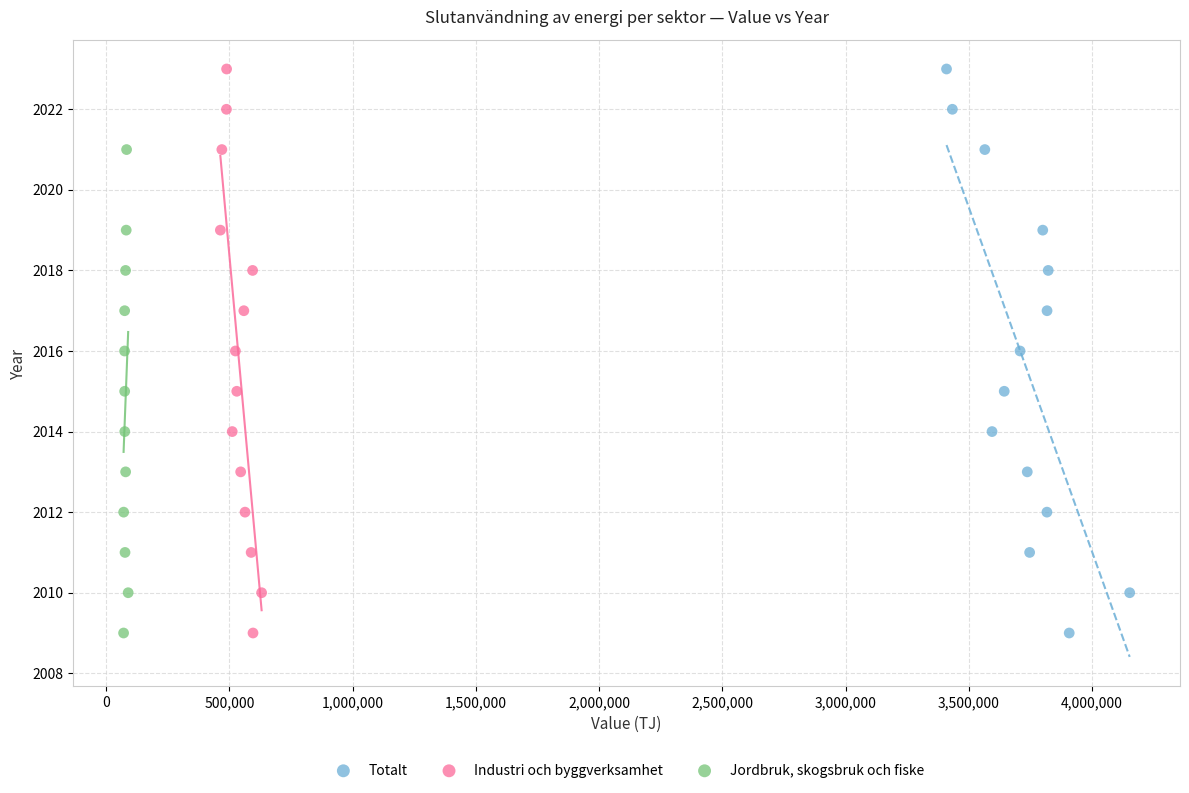

What are all the series names shown in the legend?

Totalt, Industri och byggverksamhet, Jordbruk, skogsbruk och fiske